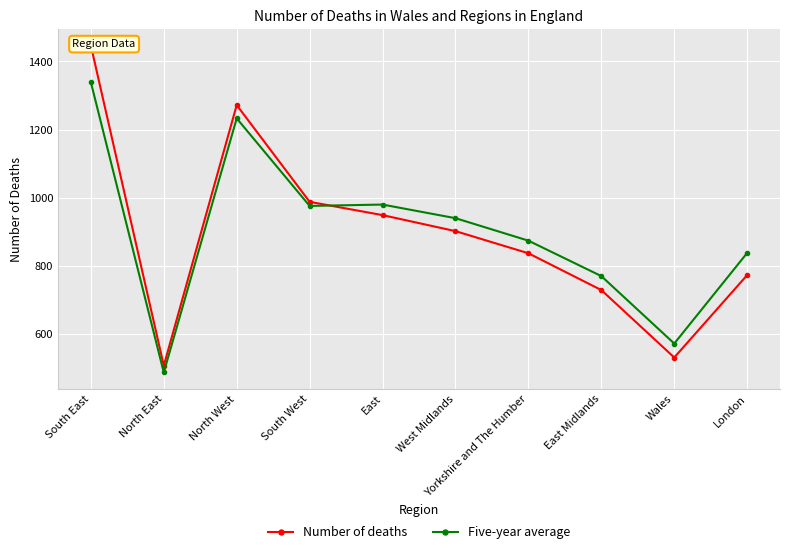

What is the maximum value for Number of deaths?

1447